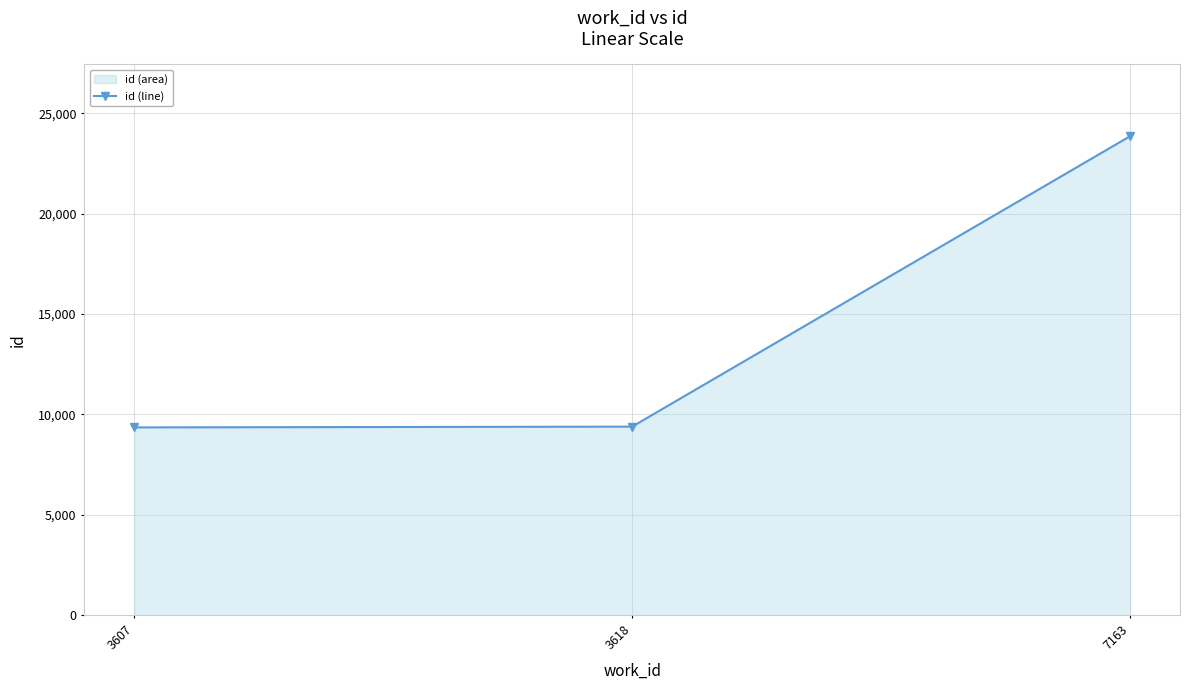

How many lines are shown in the chart?

1